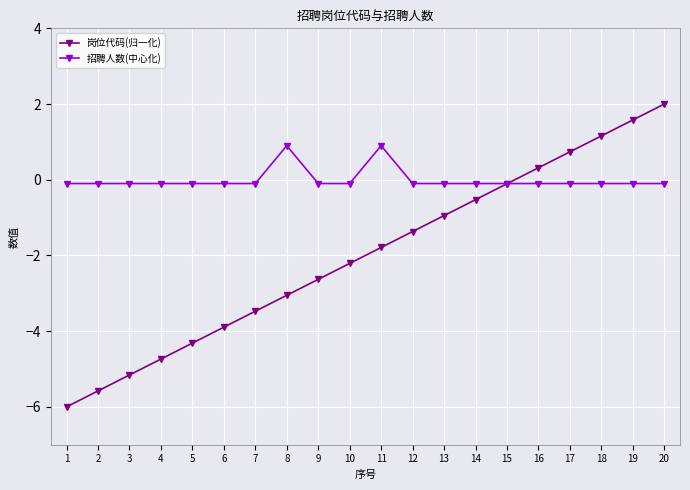

True or false: 岗位代码(归一化) has more than 2 interior local peaks.

False